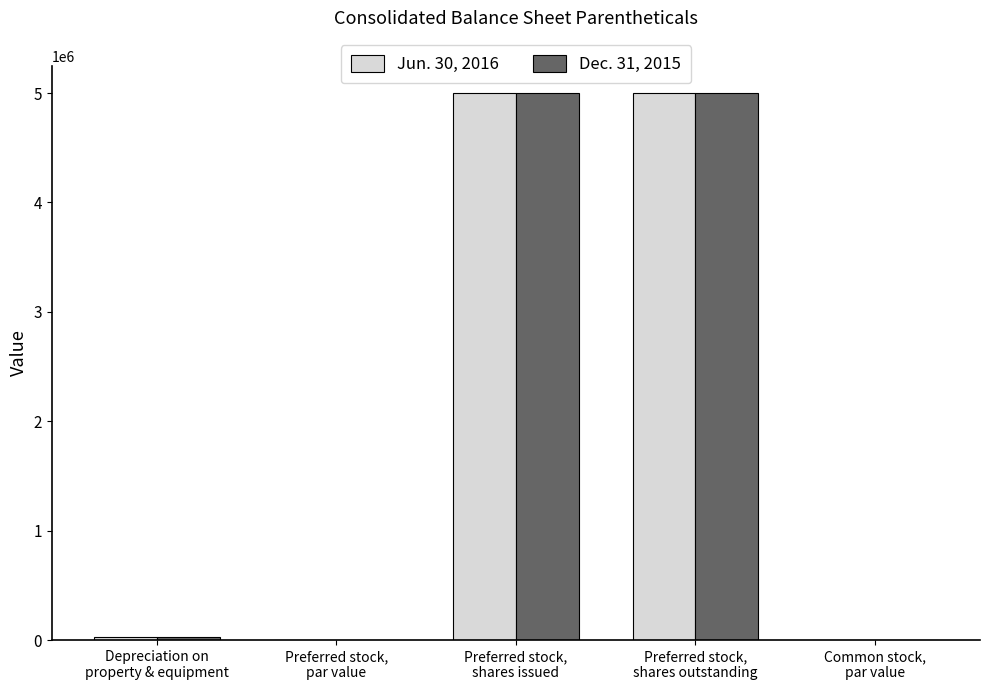

What is the highest value of the Dec. 31, 2015 series?

5000000.0